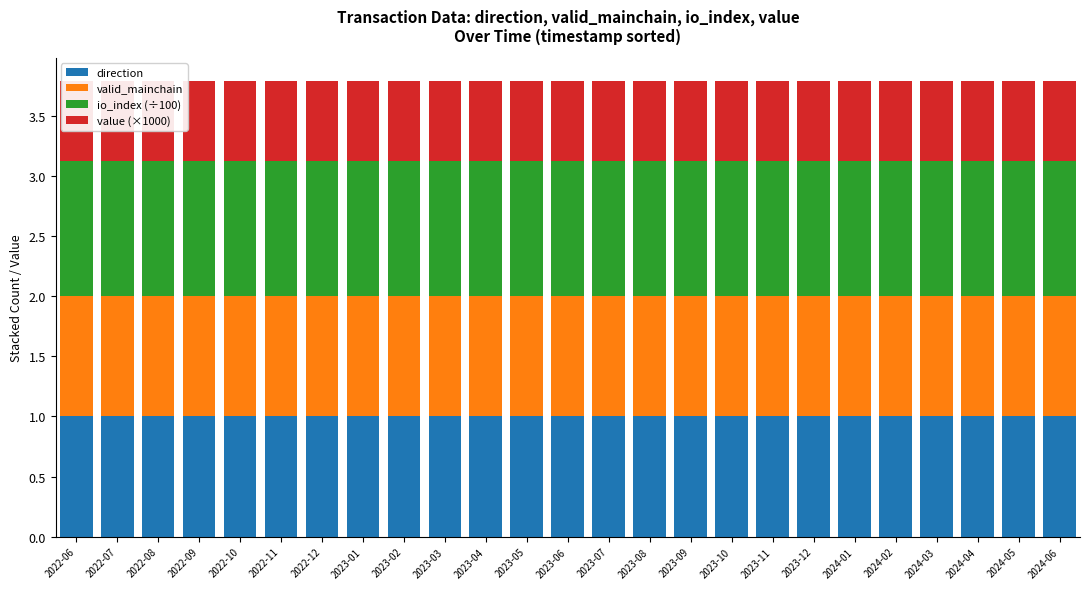

How many categories are shown in the chart?

25